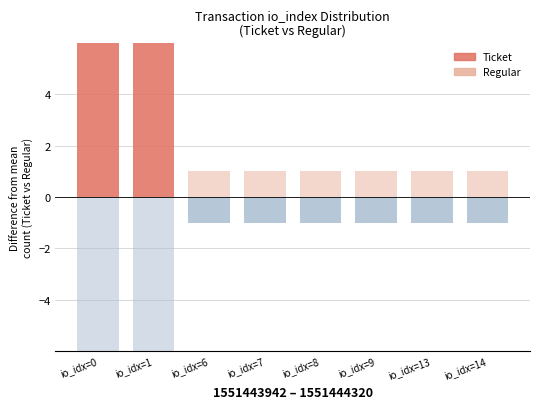

What is the maximum value shown in the chart?

8